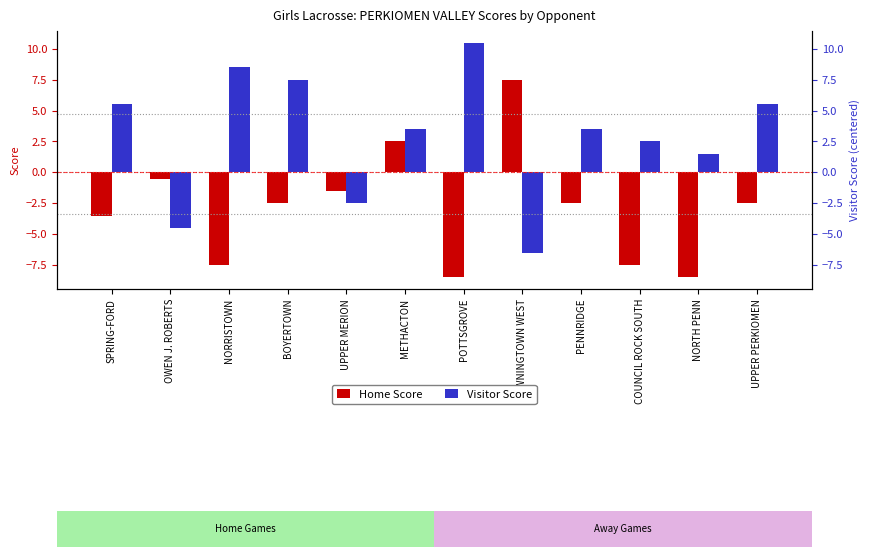

Reading right to left, transcribe all the data shown in this chart.

Home Score: -2.5	-8.5	-7.5	-2.5	7.5	-8.5	2.5	-1.5	-2.5	-7.5	-0.5	-3.5
Visitor Score: 5.5	1.5	2.5	3.5	-6.5	10.5	3.5	-2.5	7.5	8.5	-4.5	5.5